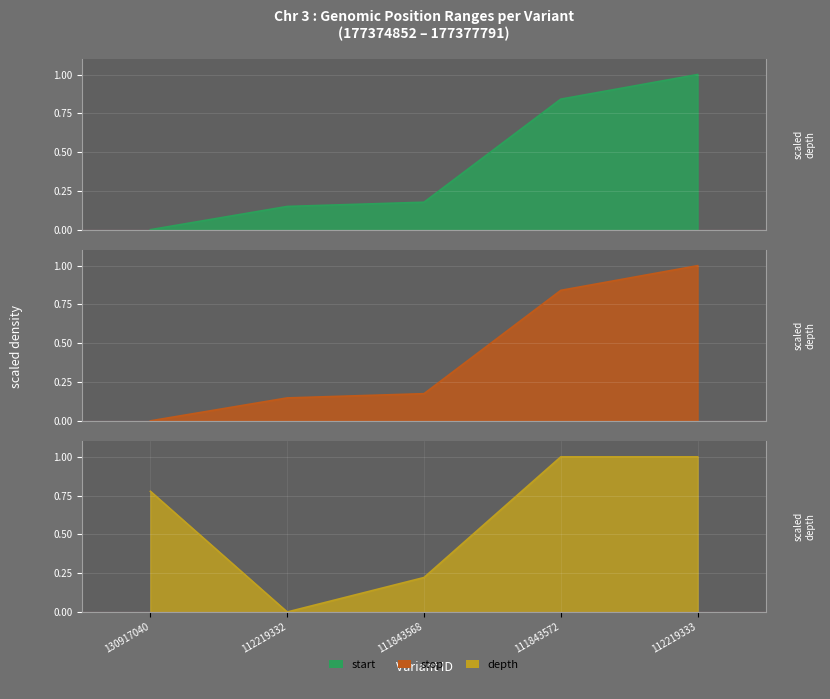

List the series in order of their peak value, lowest first.

depth, stop, start